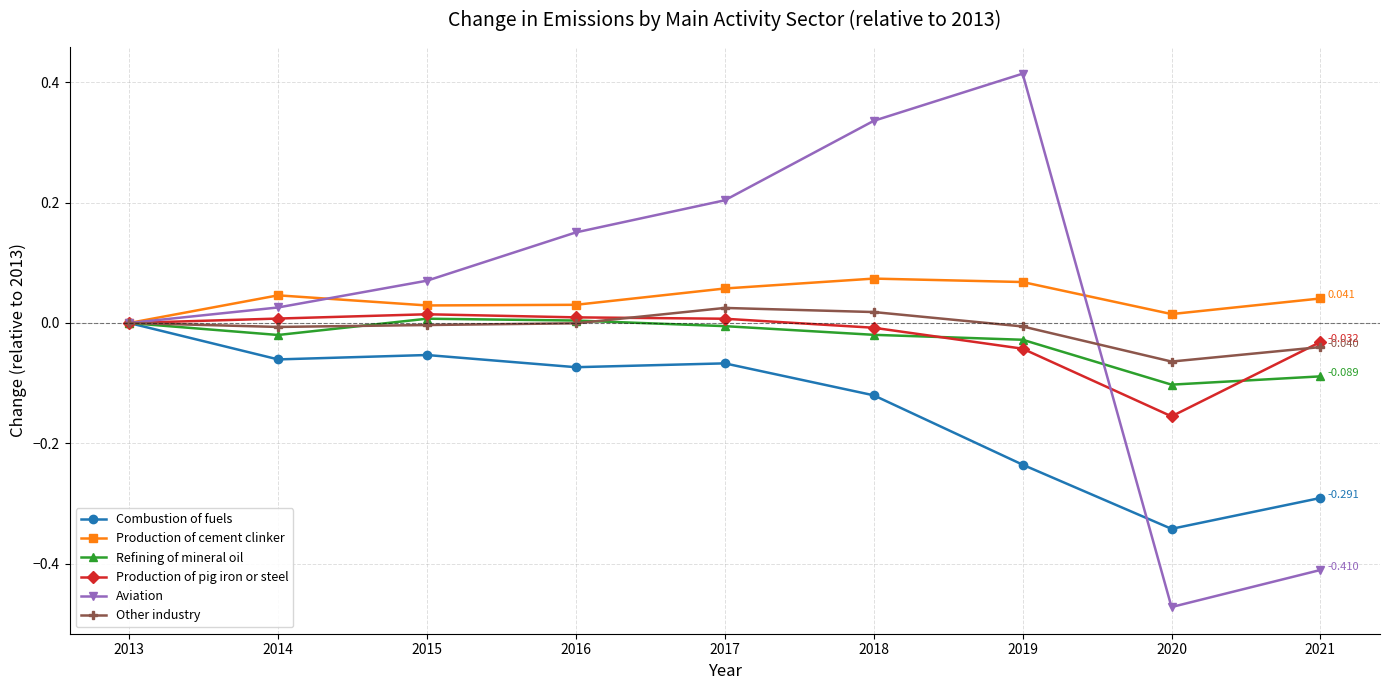

True or false: Other industry has more than 0 points higher than both neighbors.

True